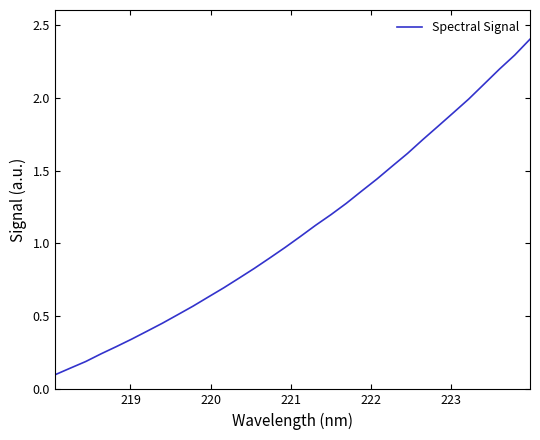

What is the greatest value displayed?

2.4